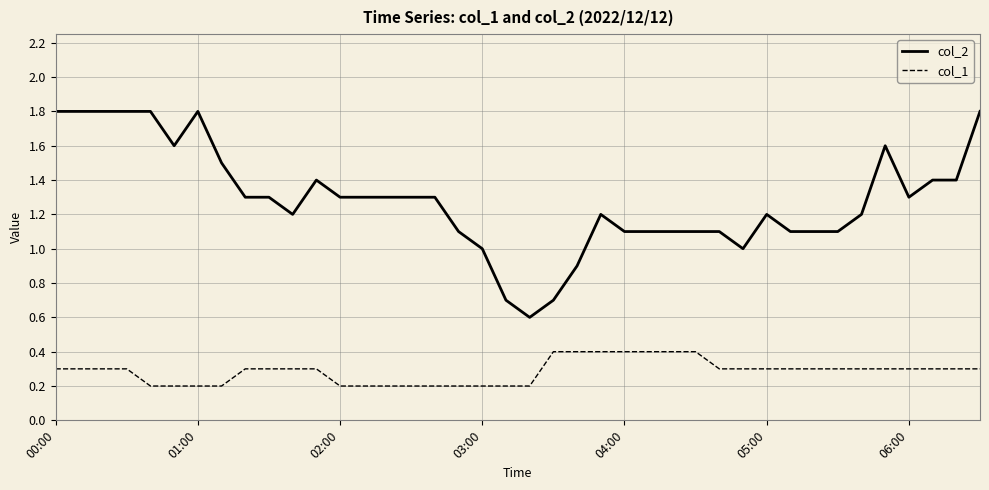

How many lines are shown in the chart?

2